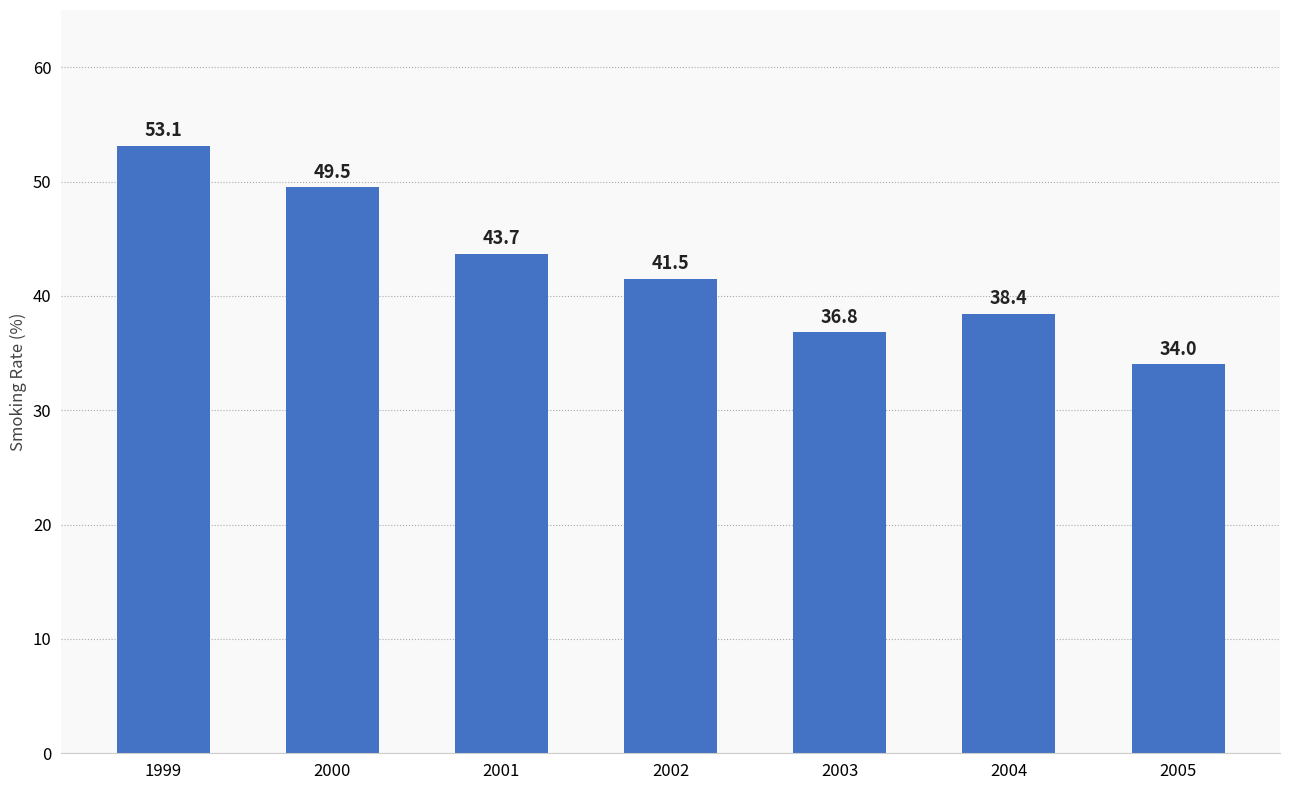

What is the average value?

42.4